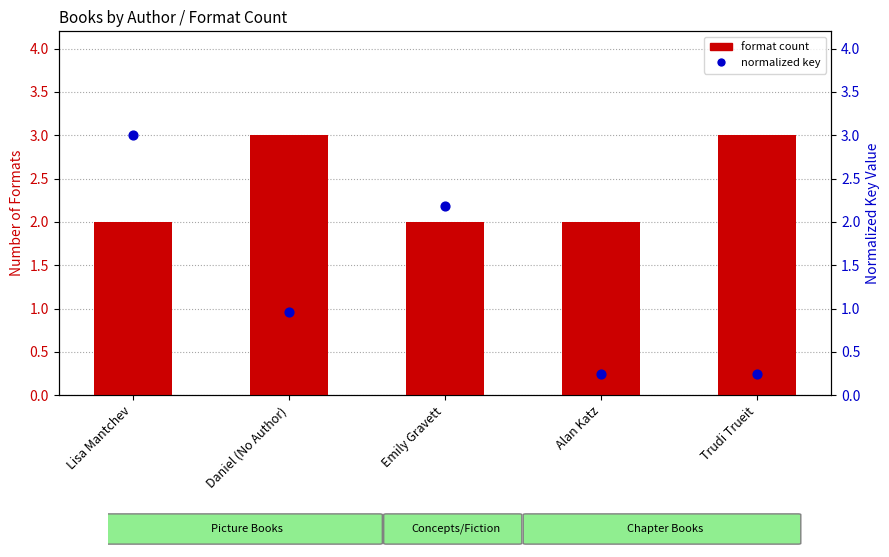

Which series contains the highest Y value?

format count